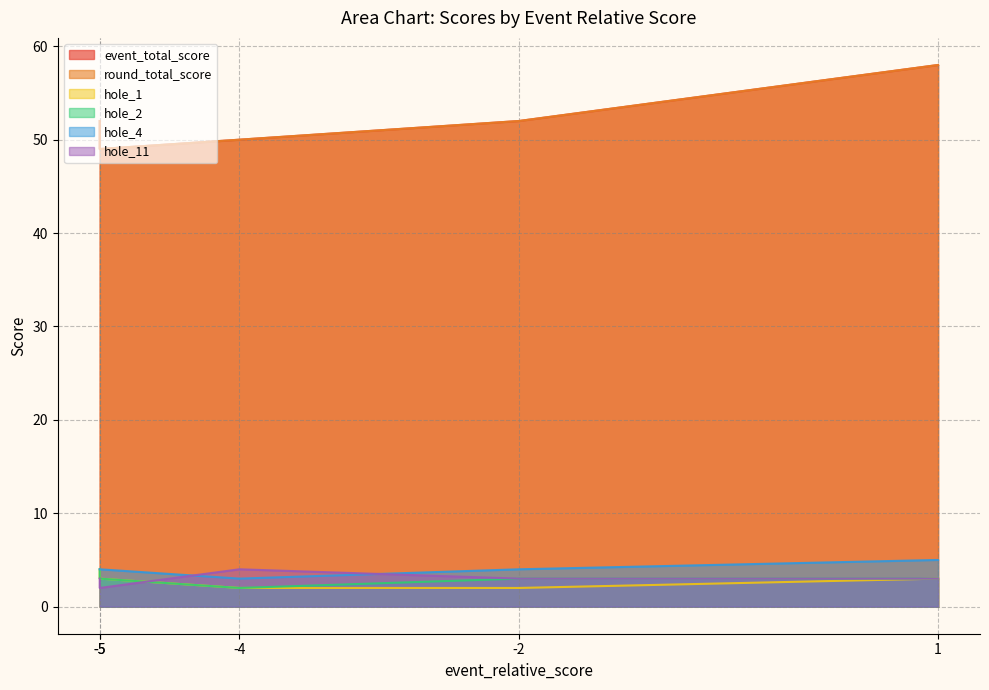

How many data points in hole_1 are less than 3?

2